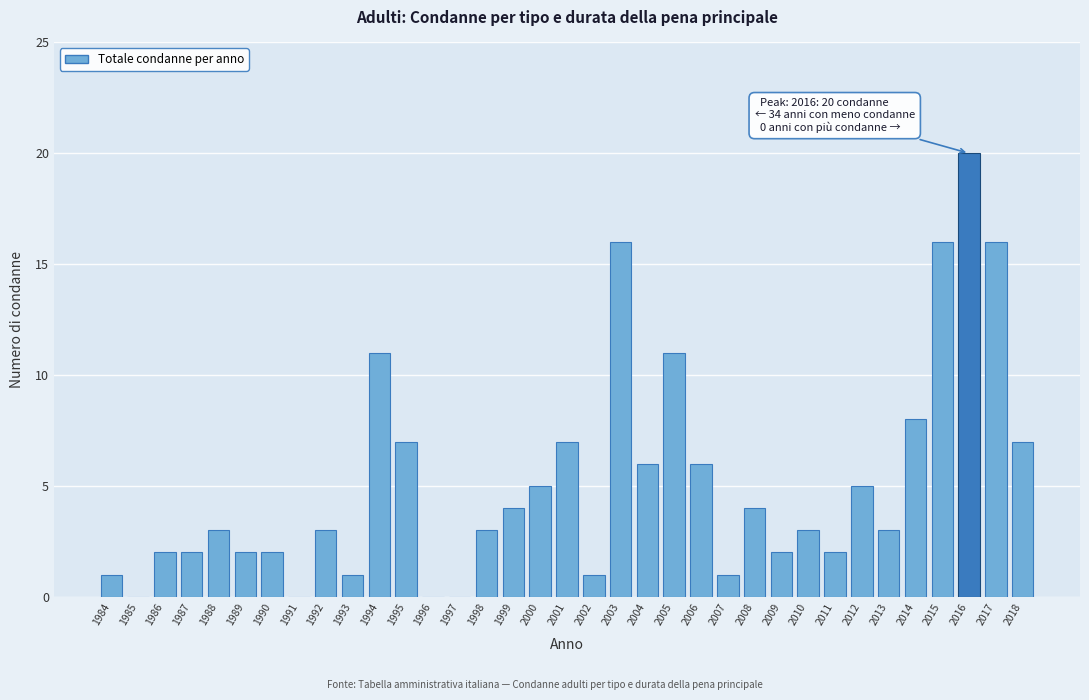

True or false: the data shows 2 at 2002.

False